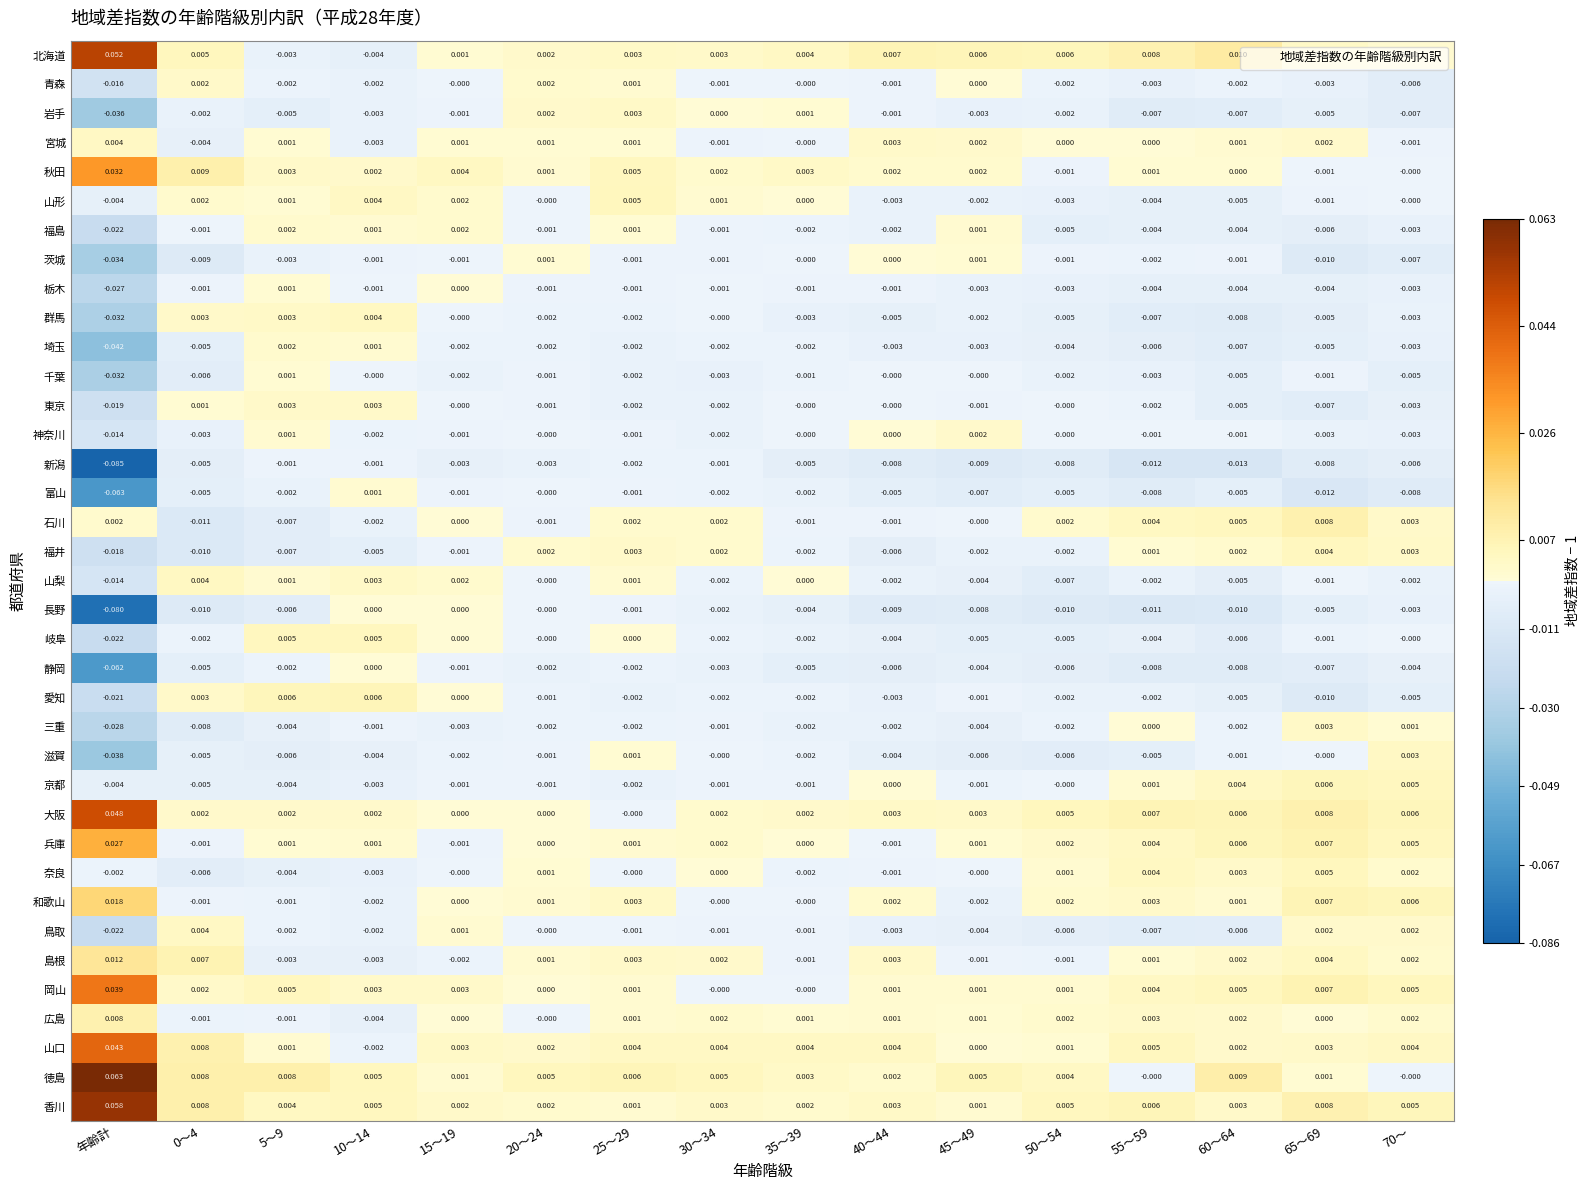

Which label corresponds to the largest value in the chart?

年齢計